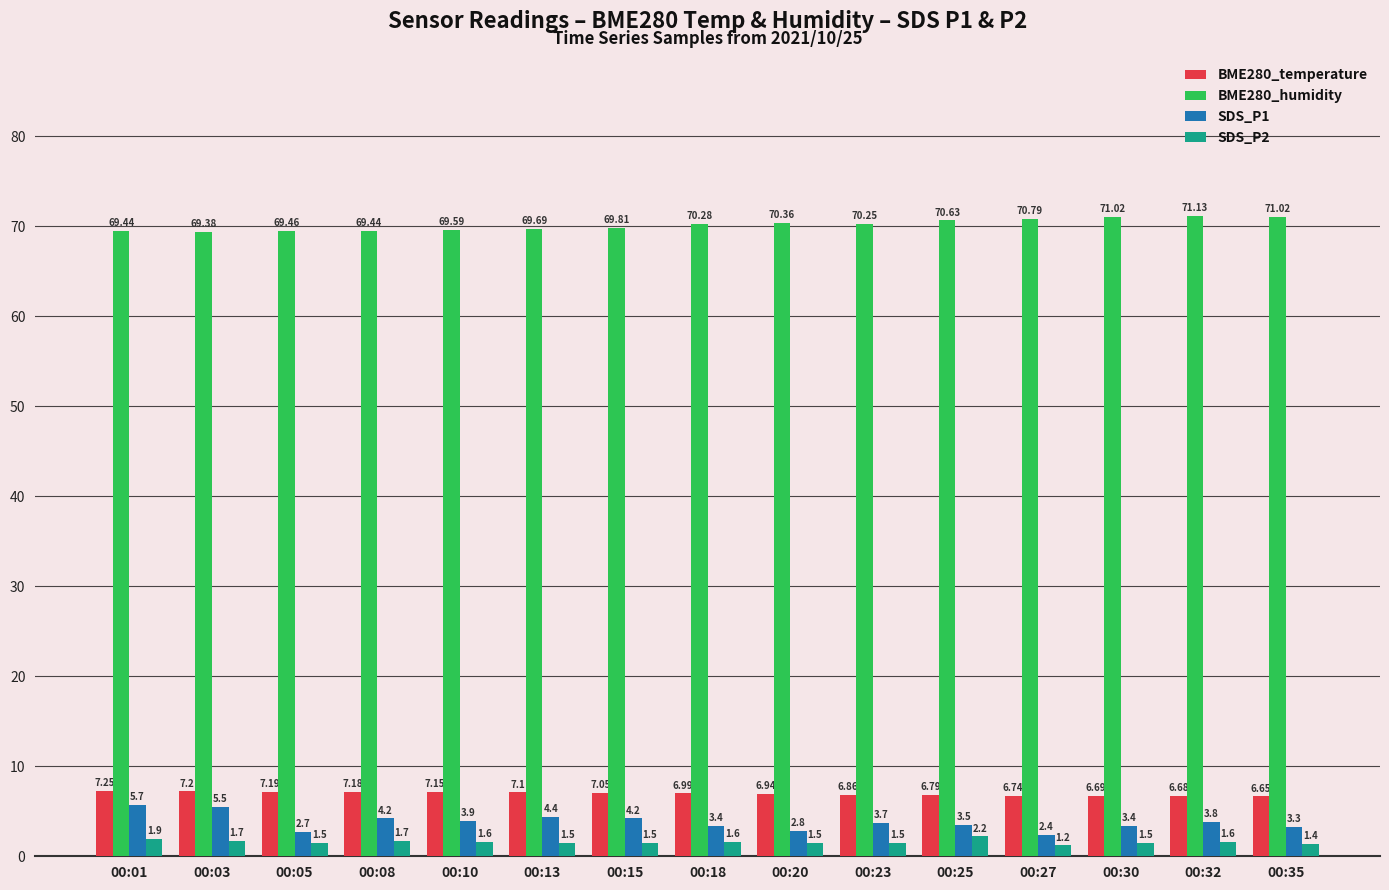

What is the approximate value of SDS_P1 at 00:23?

3.7